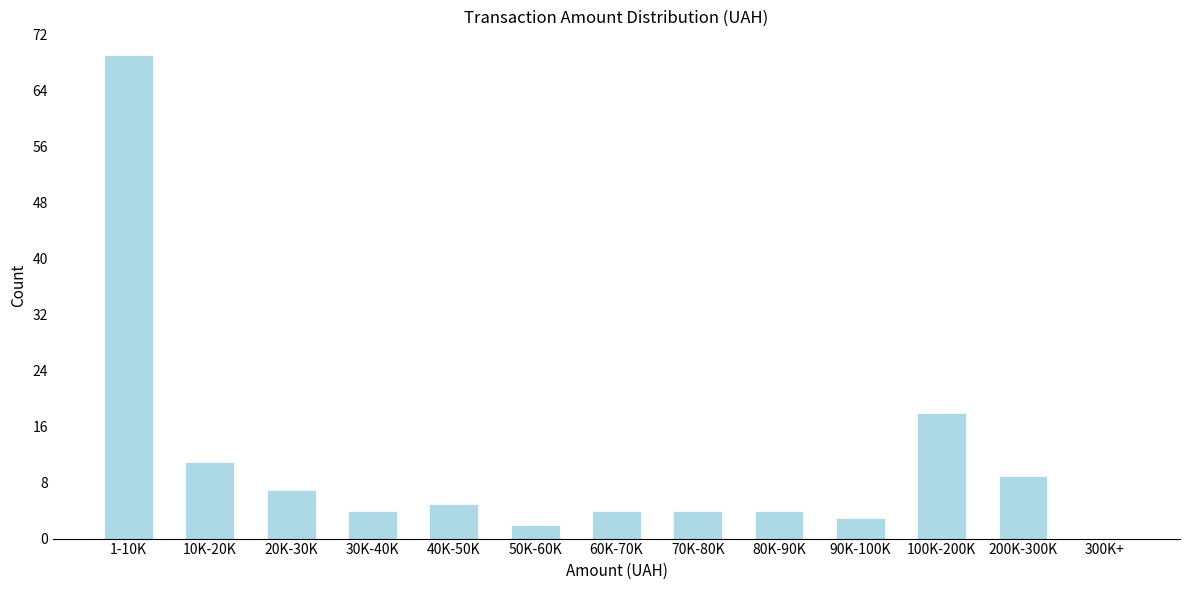

Reading left to right, transcribe all the data shown in this chart.

1-10K=69	10K-20K=11	20K-30K=7	30K-40K=4	40K-50K=5	50K-60K=2	60K-70K=4	70K-80K=4	80K-90K=4	90K-100K=3	100K-200K=18	200K-300K=9	300K+=0